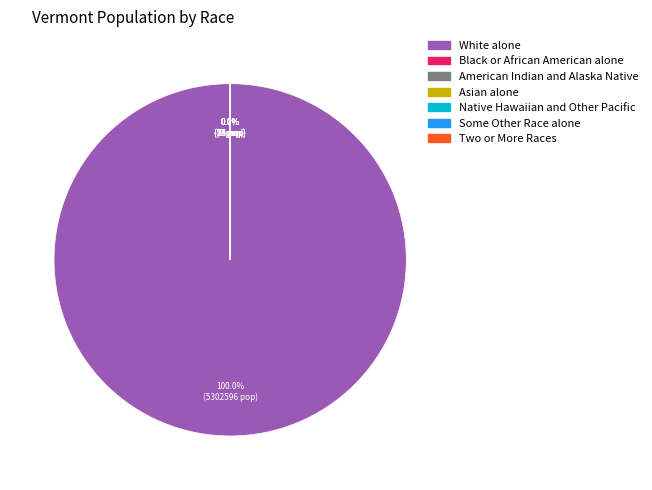

What percentage is the White alone slice, to the nearest percent?

100%